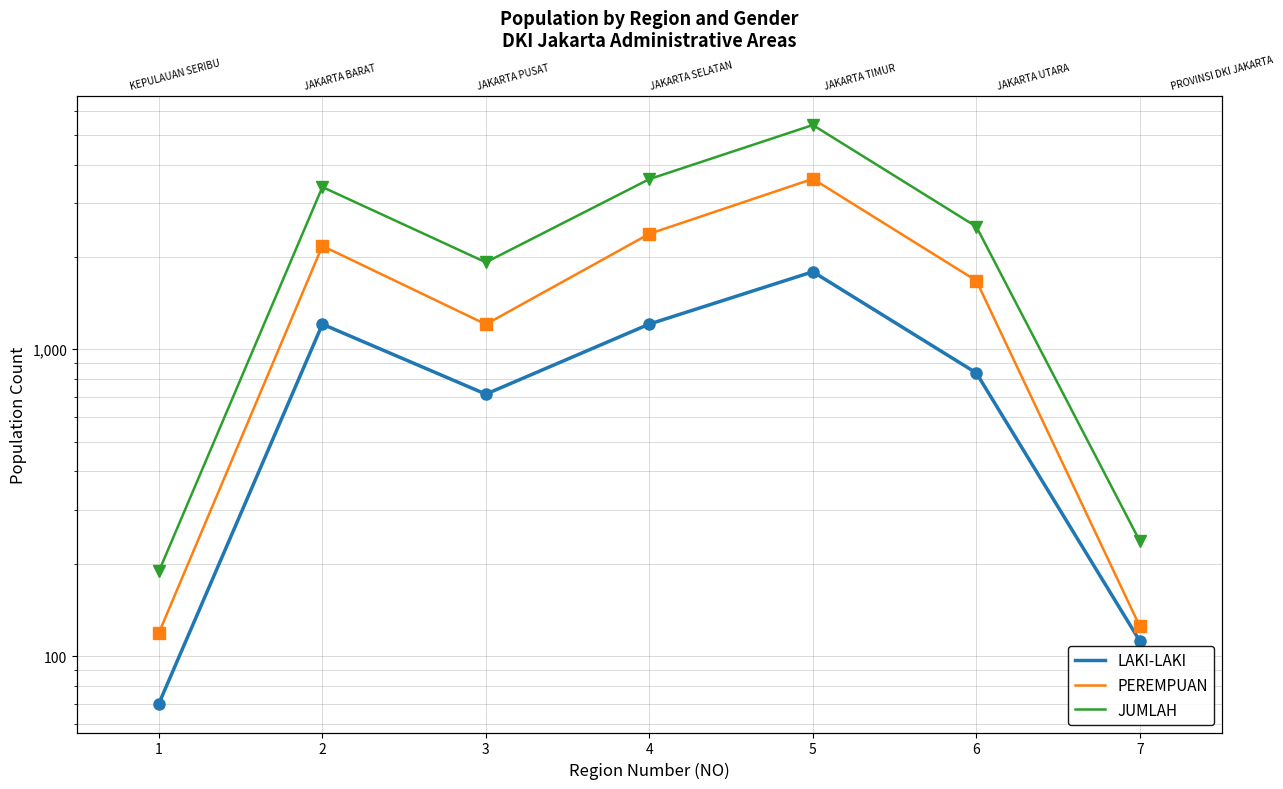

Where is LAKI-LAKI nearest to the value 929?

6